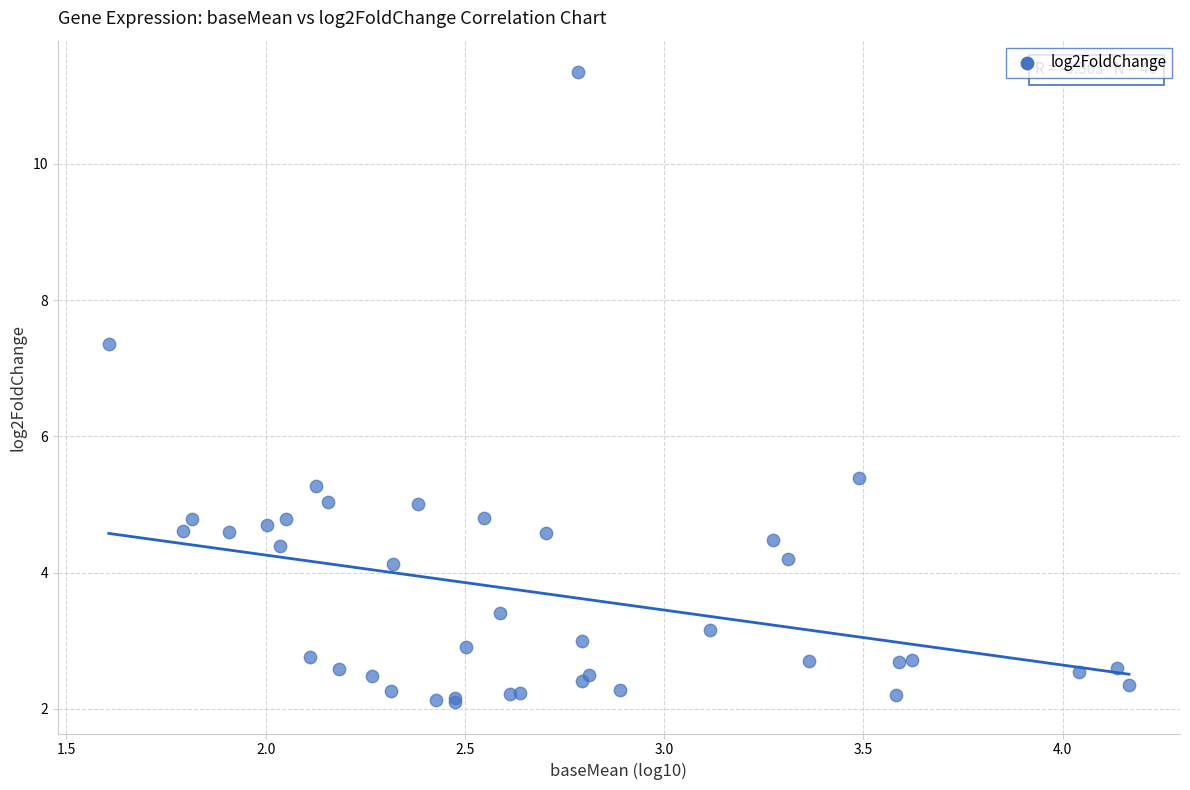

What Y value in the scatter plot is closest to 6?

5.4